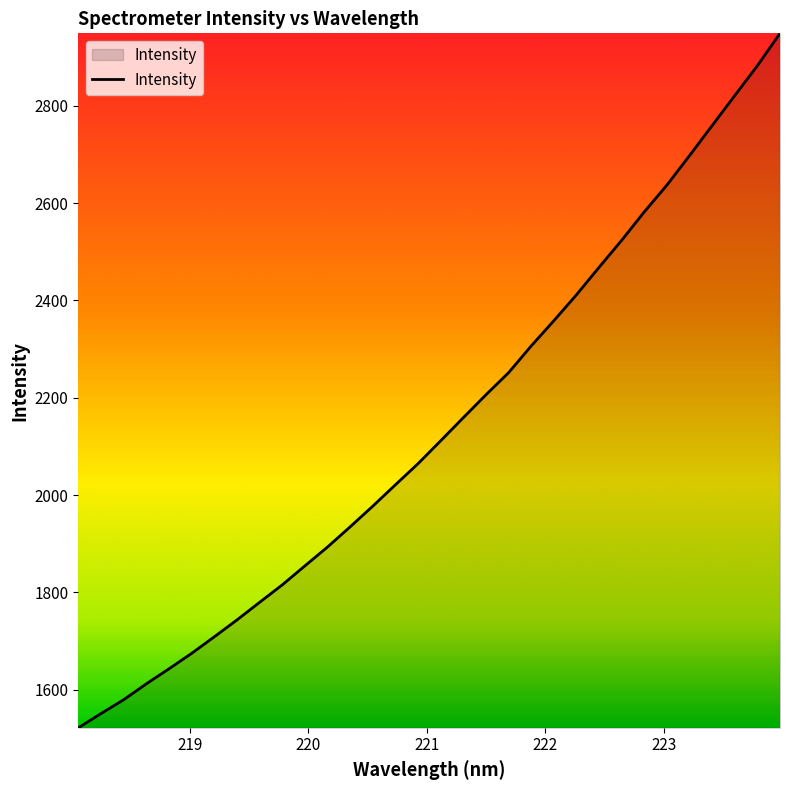

What is the greatest value displayed?

2948.9